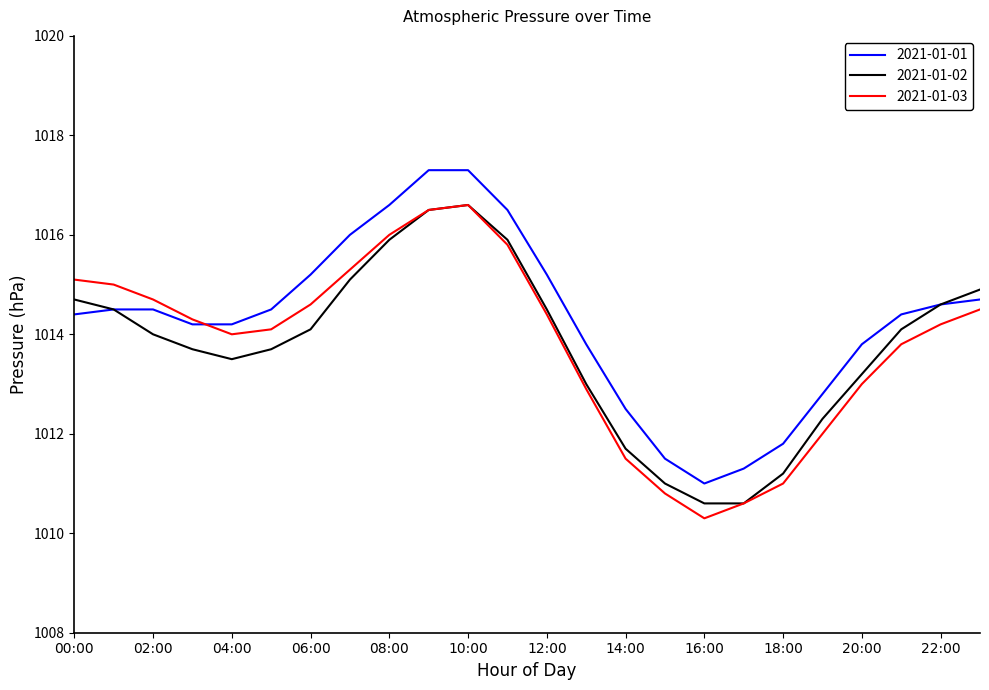

Which series has the largest total across all categories?

2021-01-01